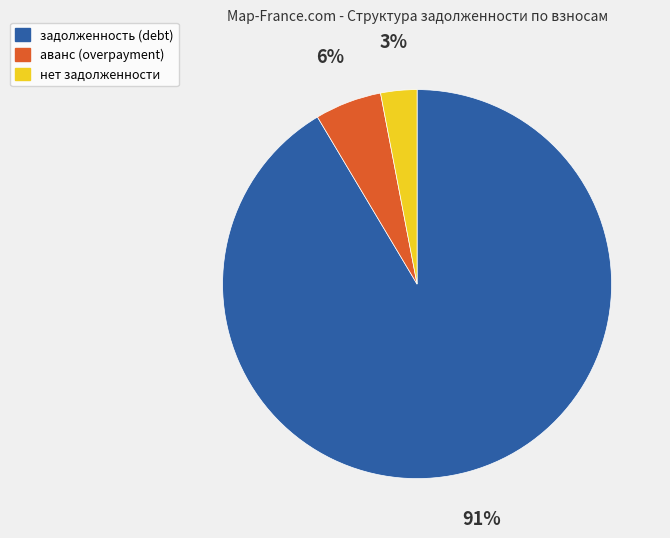

Count the number of slices in the pie.

3